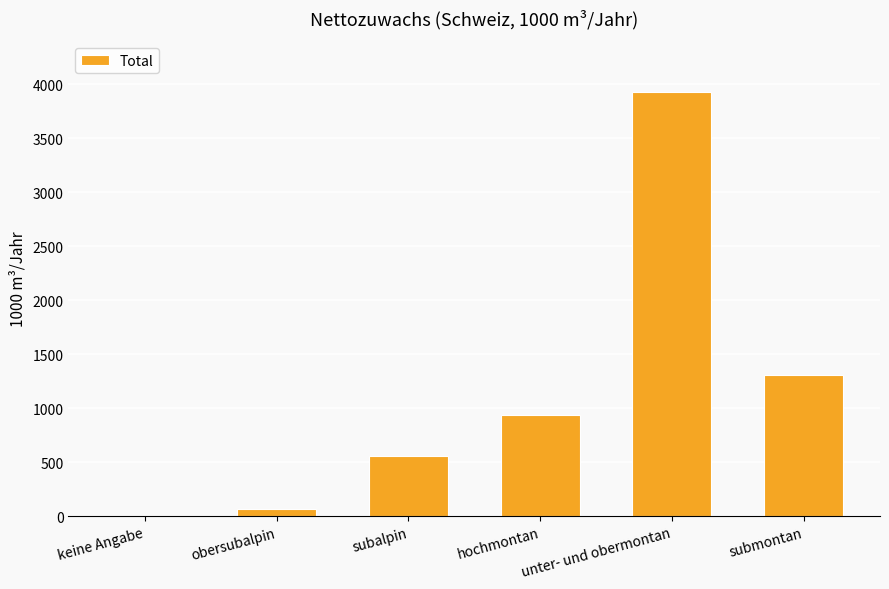

At which label is the value closest to 1962?

submontan